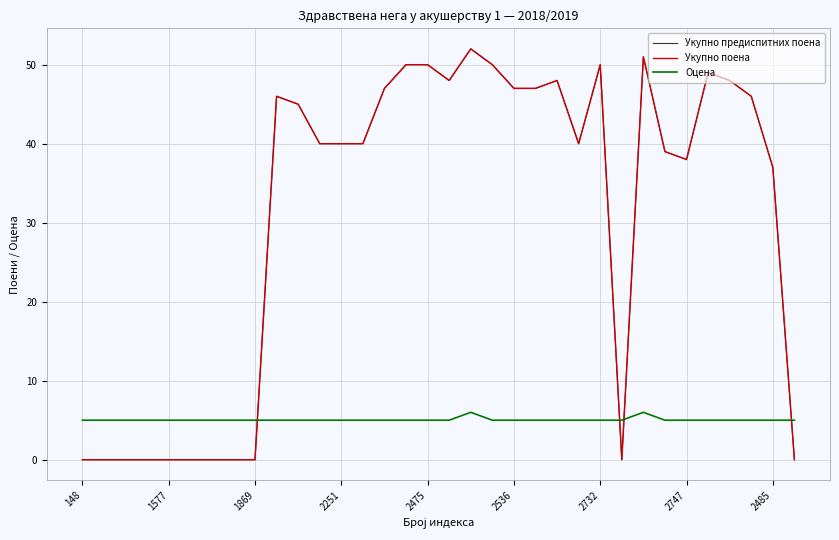

How many data points in Укупно предиспитних поена are above 40?

16